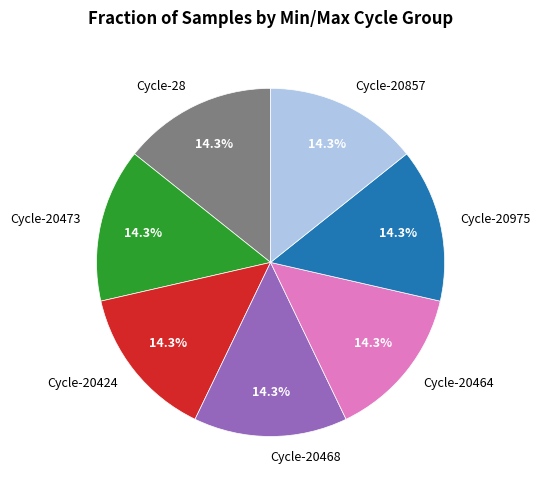

Approximately how many times larger is the value at Cycle-20857 compared to Cycle-20464?

1.0